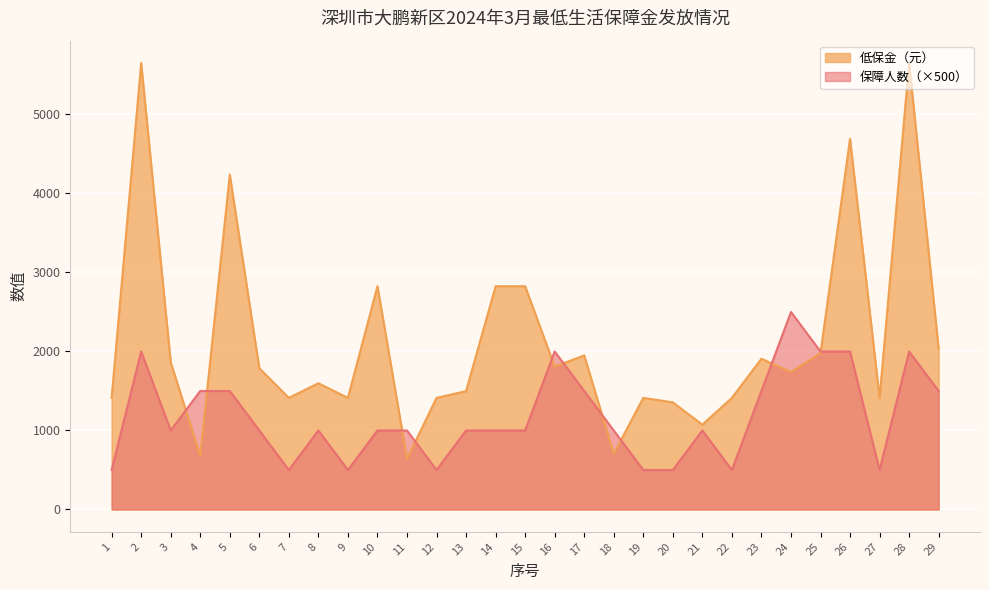

Reading left to right, list all the values displayed in this chart.

保障人数: 500	2000	1000	1500	1500	1000	500	1000	500	1000	1000	500	1000	1000	1000	2000	1500	1000	500	500	1000	500	1500	2500	2000	2000	500	2000	1500
低保金（元）: 1413	5652	1865	678	4239	1788	1413	1598	1413	2826	642	1413	1498	2826	2826	1809	1950	706	1413	1356	1074	1413	1908	1740	1980	4692	1413	5652	2034